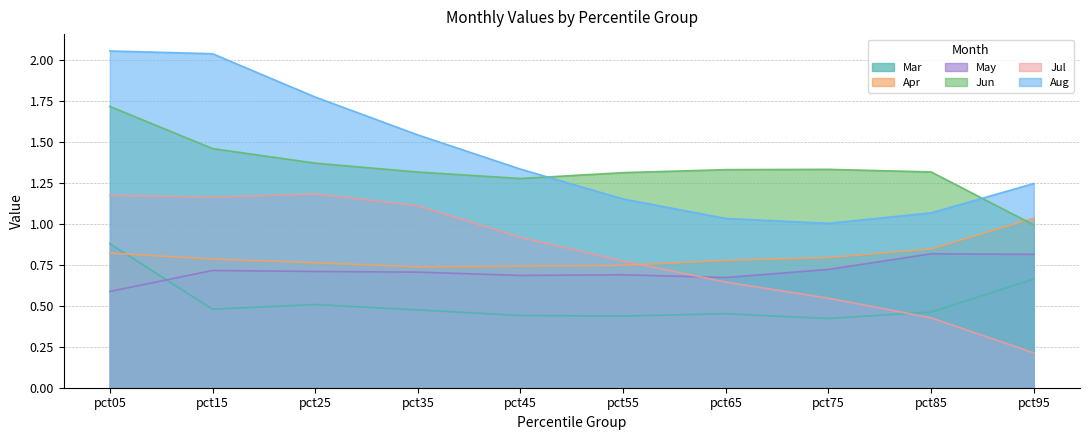

At which category is the sum across all series the highest?

pct05